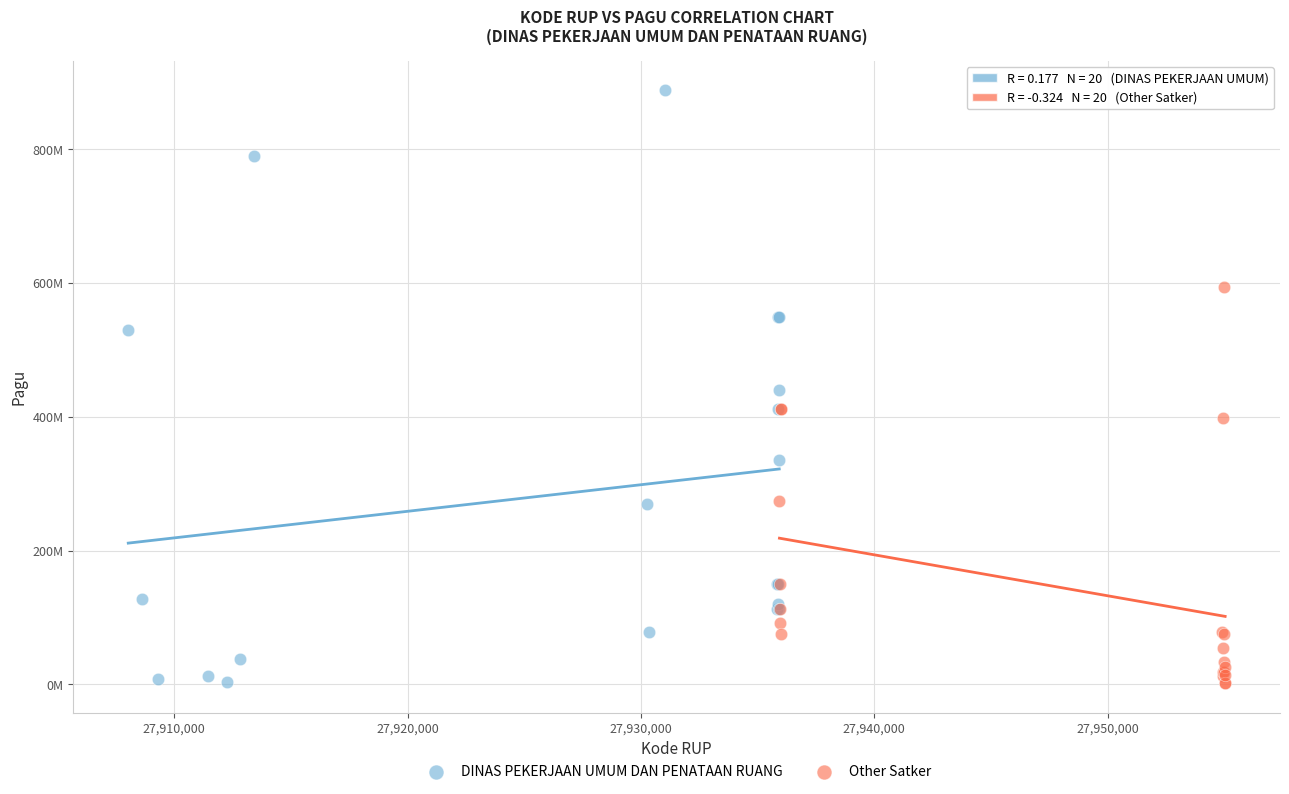

Which series reaches the maximum Y coordinate?

DINAS PEKERJAAN UMUM DAN PENATAAN RUANG